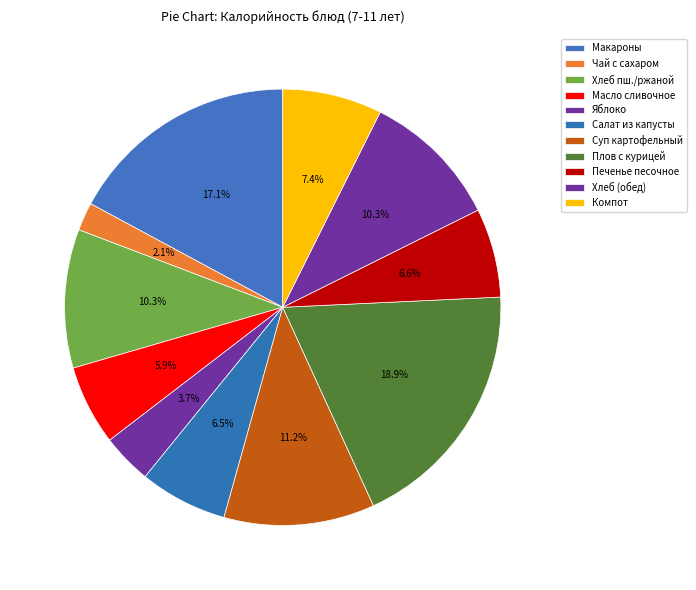

How many segments does this pie chart have?

11